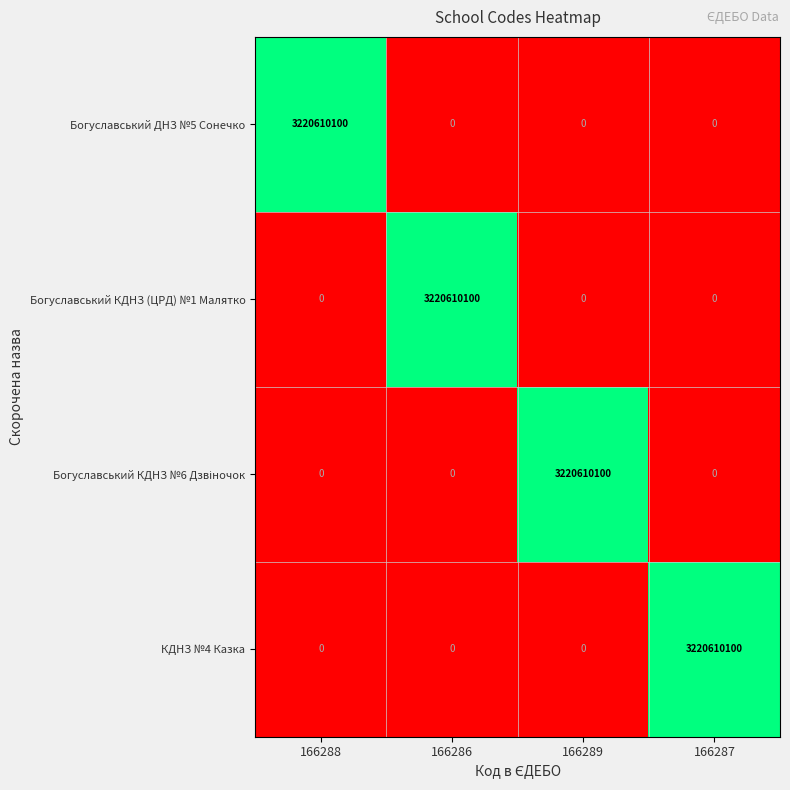

What is the average value of the КДНЗ №4 Казка series?

805152525